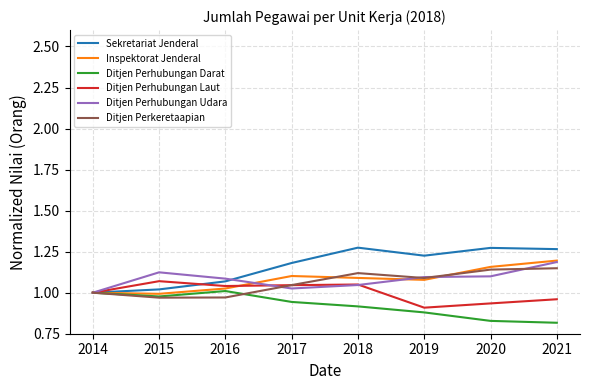

What is the difference between the Ditjen Perhubungan Laut values at 2014 and 2020?

0.1